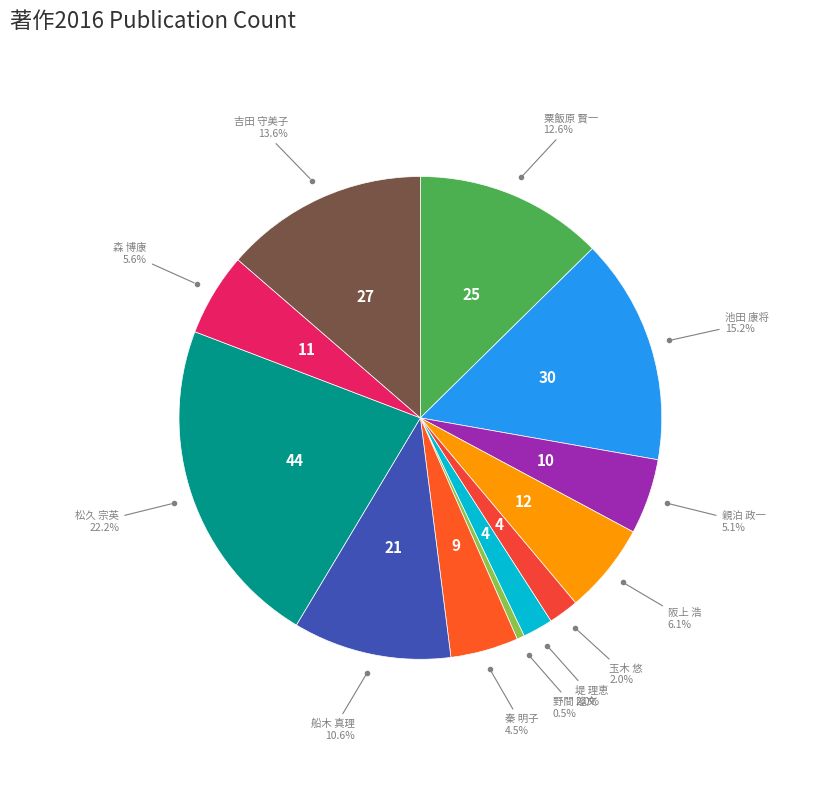

Which category has the smallest portion of the pie?

野間 隆文